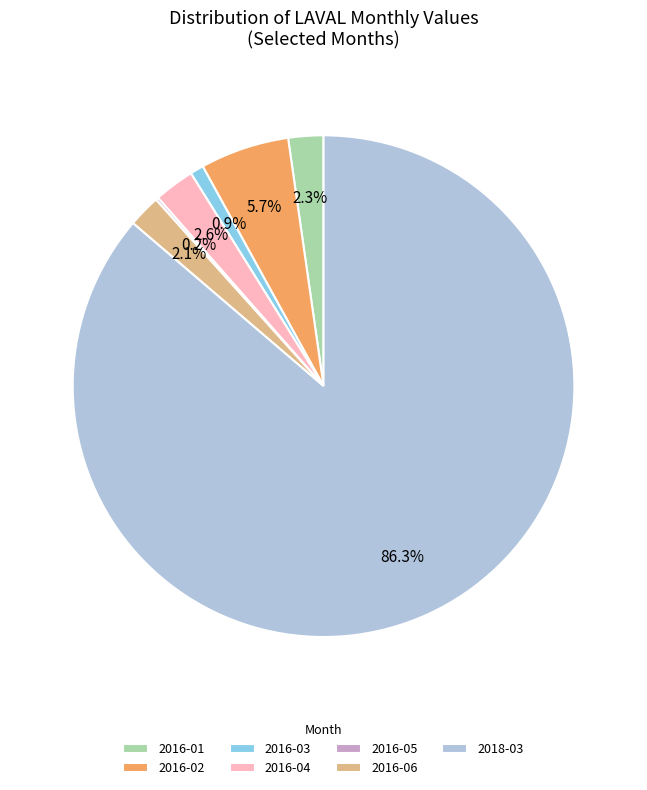

To the nearest percent, what percentage of the pie is 2016-04?

3%